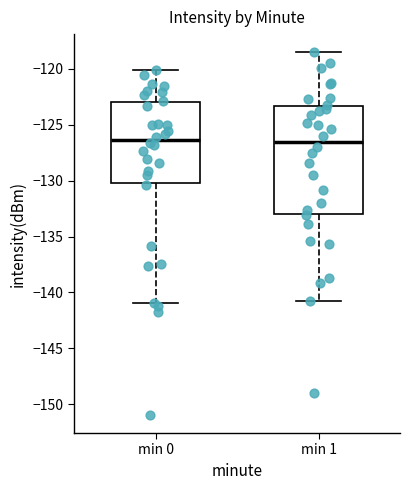

Reading left to right, transcribe this box plot: for each box, give where its median line is, the range the box spans, and where its two whiskers end, as read against the y-axis. The values are not printed on the chart, so give them approximately, as read against the axis.

min 0: median -126.5, box -130.0 to -123.0, whiskers -141.0 to -120.0
min 1: median -126.5, box -133.0 to -123.5, whiskers -141.0 to -118.5